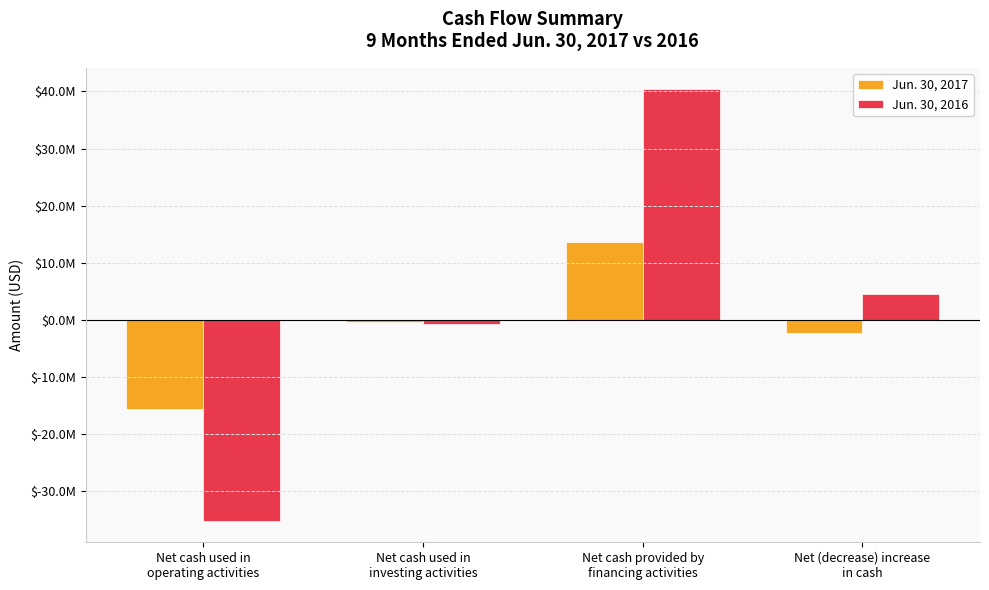

At which category is the sum across all series the highest?

Net cash provided by
financing activities